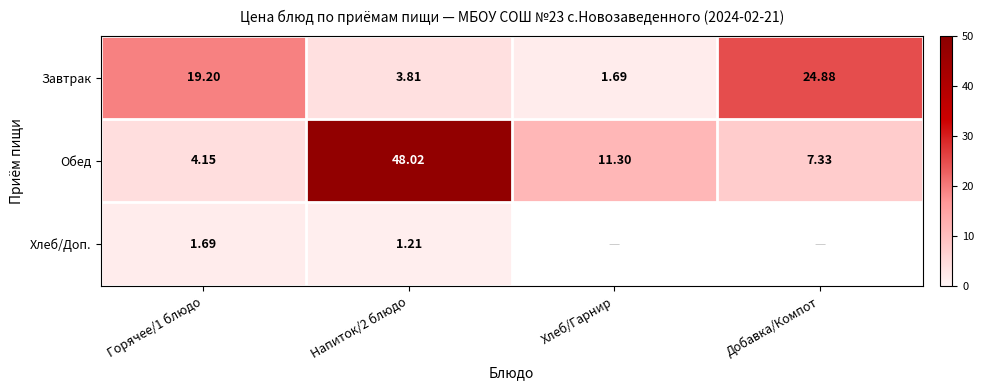

Rank the series at Горячее/1 блюдо from lowest to highest value.

Хлеб/Доп., Обед, Завтрак